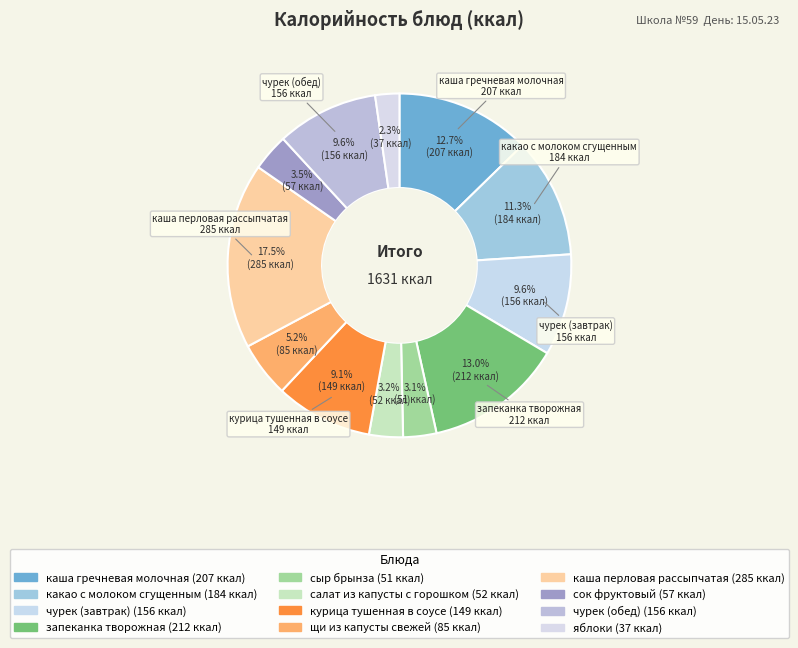

Between какао с молоком сгущенным and щи из капусты свежей, which is larger?

какао с молоком сгущенным